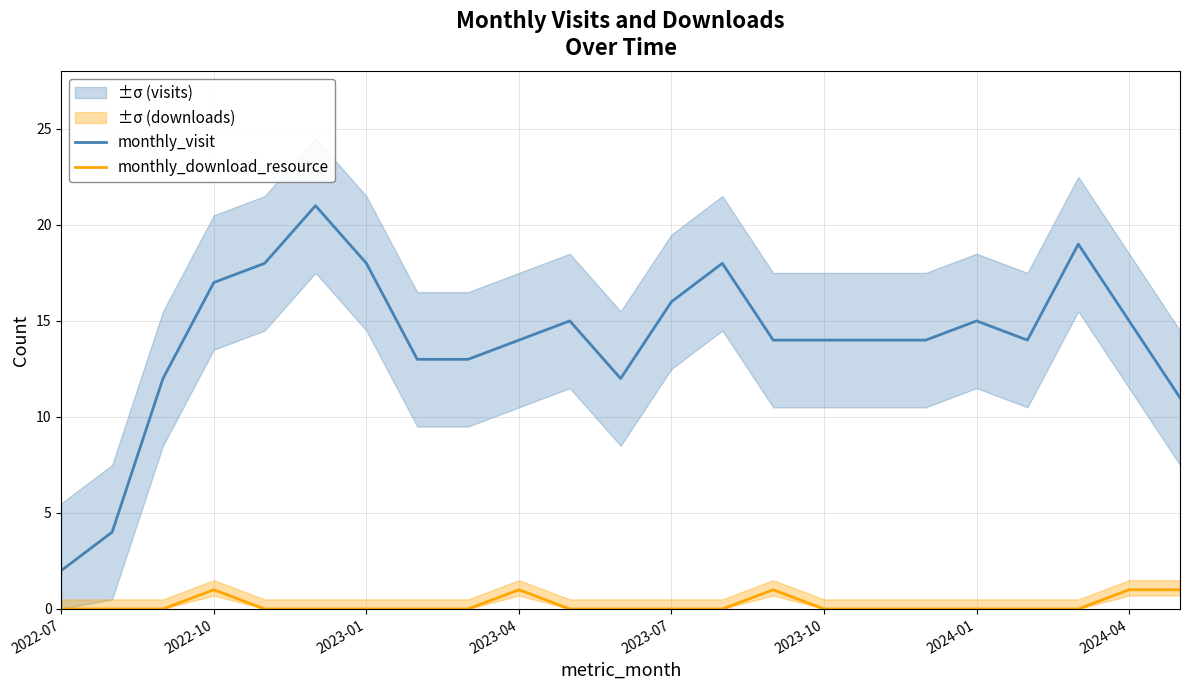

What is the maximum value shown in the chart?

21